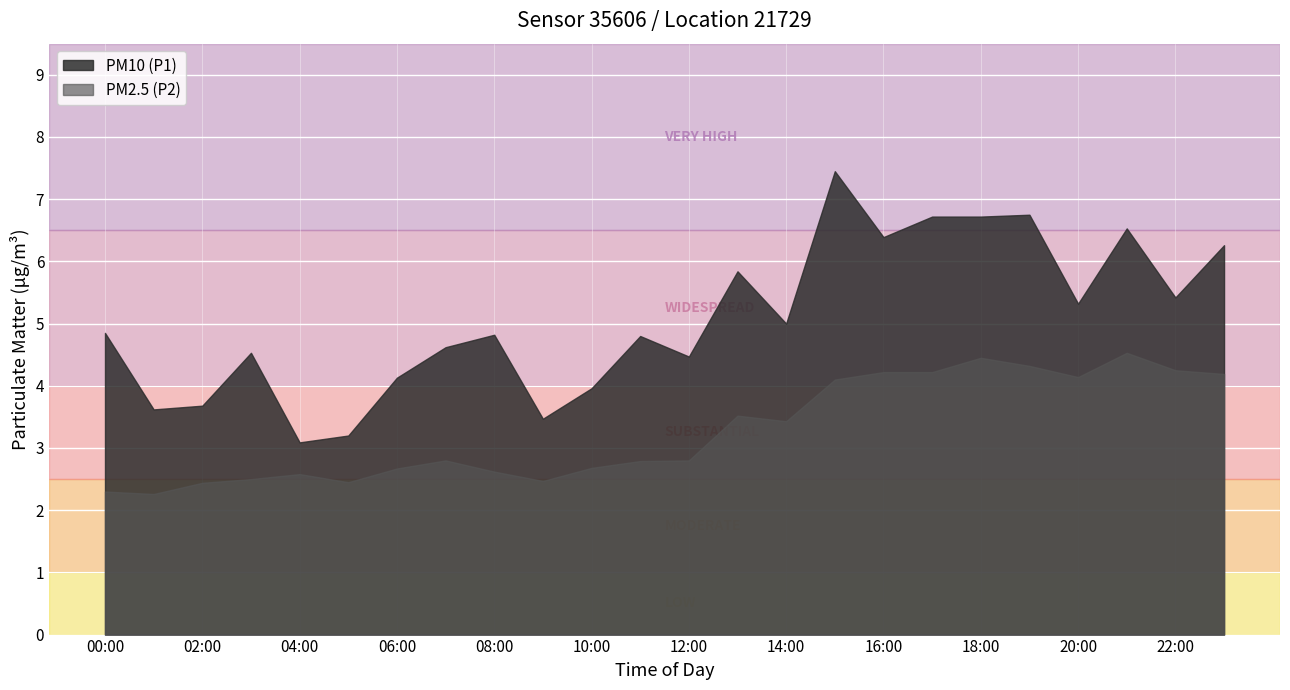

True or false: PM2.5 (P2) and PM10 (P1) cross at least once.

False